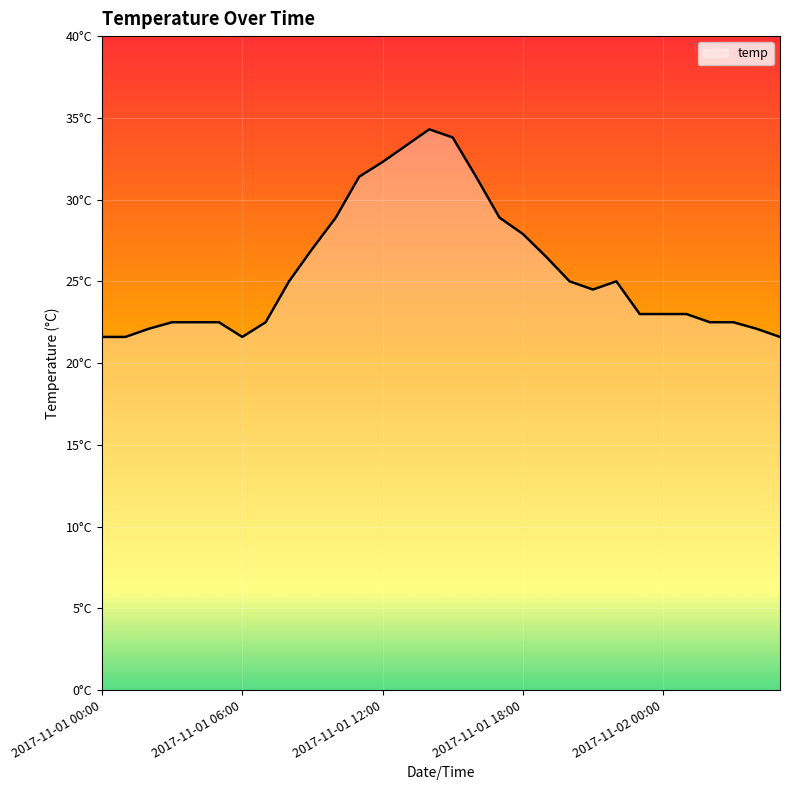

Rank the categories by value from lowest to highest.

2017-11-01 00:00, 2017-11-01 01:00, 2017-11-01 06:00, 2017-11-02 05:00, 2017-11-01 02:00, 2017-11-02 04:00, 2017-11-01 03:00, 2017-11-01 04:00, 2017-11-01 05:00, 2017-11-01 07:00, 2017-11-02 02:00, 2017-11-02 03:00, 2017-11-01 23:00, 2017-11-02 00:00, 2017-11-02 01:00, 2017-11-01 21:00, 2017-11-01 08:00, 2017-11-01 20:00, 2017-11-01 22:00, 2017-11-01 19:00, 2017-11-01 09:00, 2017-11-01 18:00, 2017-11-01 10:00, 2017-11-01 17:00, 2017-11-01 11:00, 2017-11-01 16:00, 2017-11-01 12:00, 2017-11-01 13:00, 2017-11-01 15:00, 2017-11-01 14:00